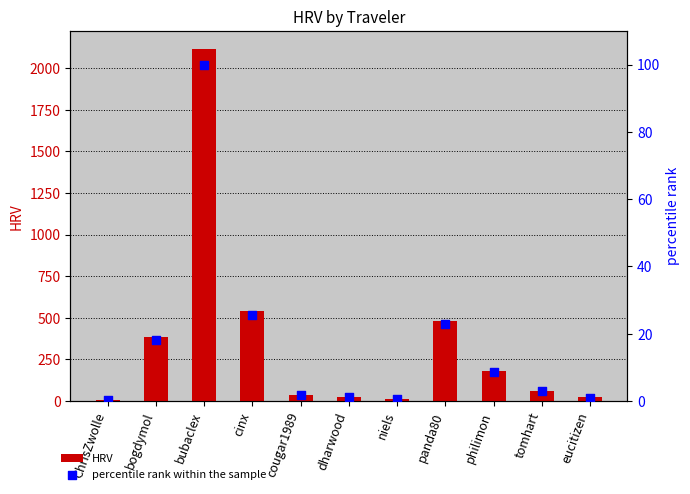

Is the value of HRV at tomhart greater than the value of percentile rank within the sample at panda80?

Yes